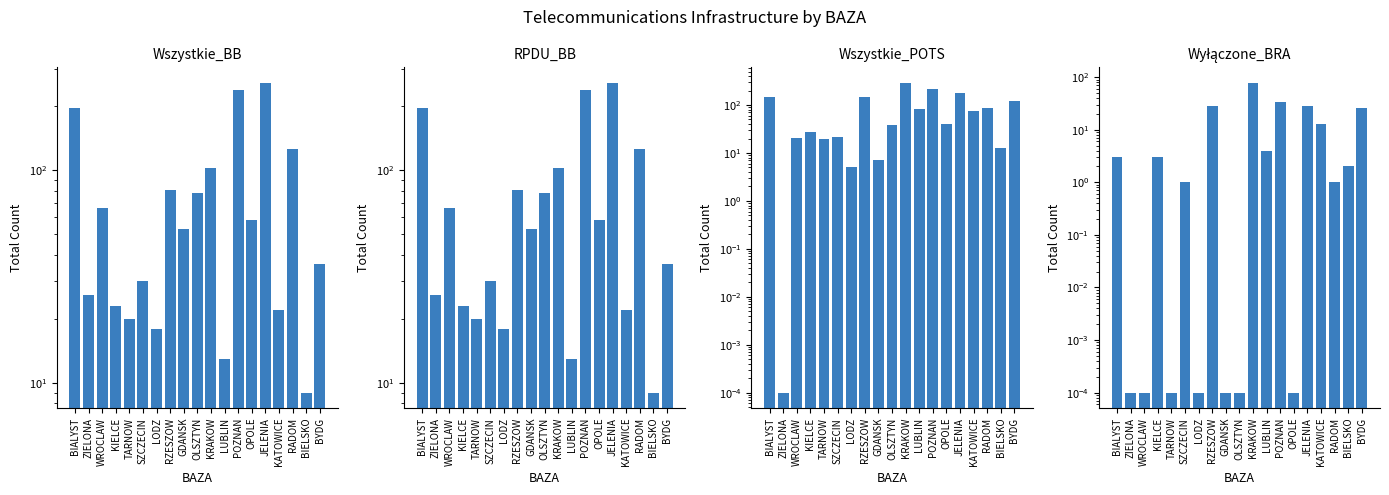

What is the maximum value for Wyłączone_BRA?

78.0